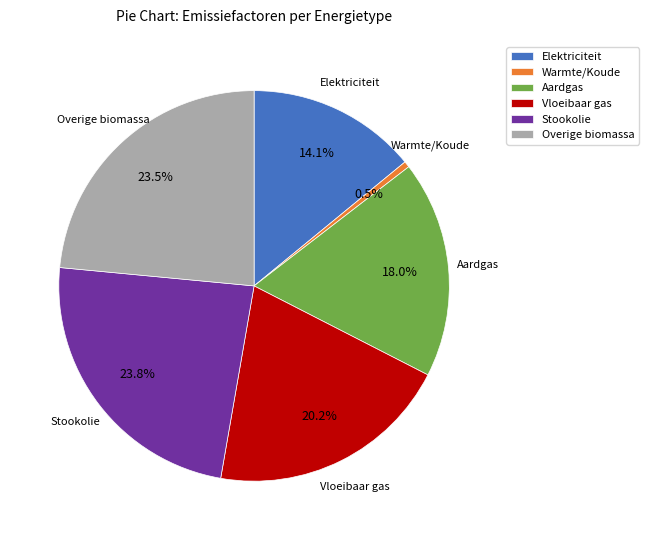

Which slice is the smallest?

Warmte/Koude